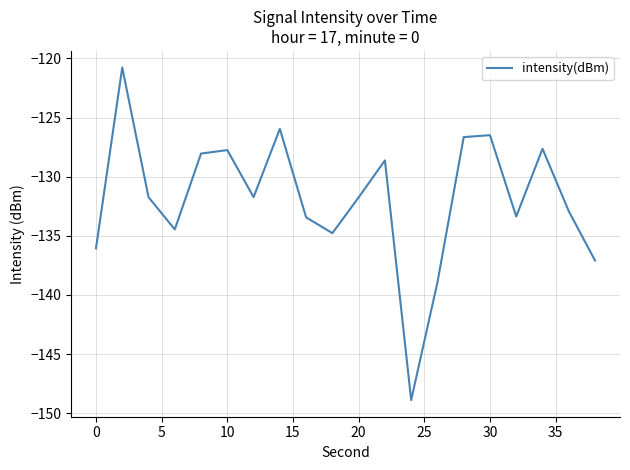

What is the difference between the maximum and minimum values?

28.1